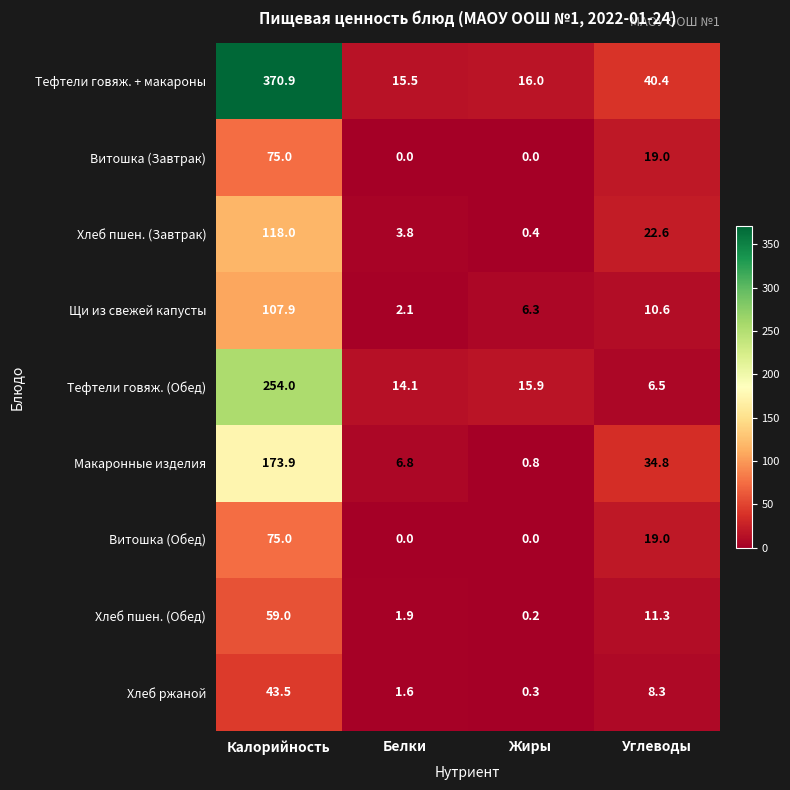

True or false: Тефтели говяж. + макароны has a value of 16.0 at Жиры.

True